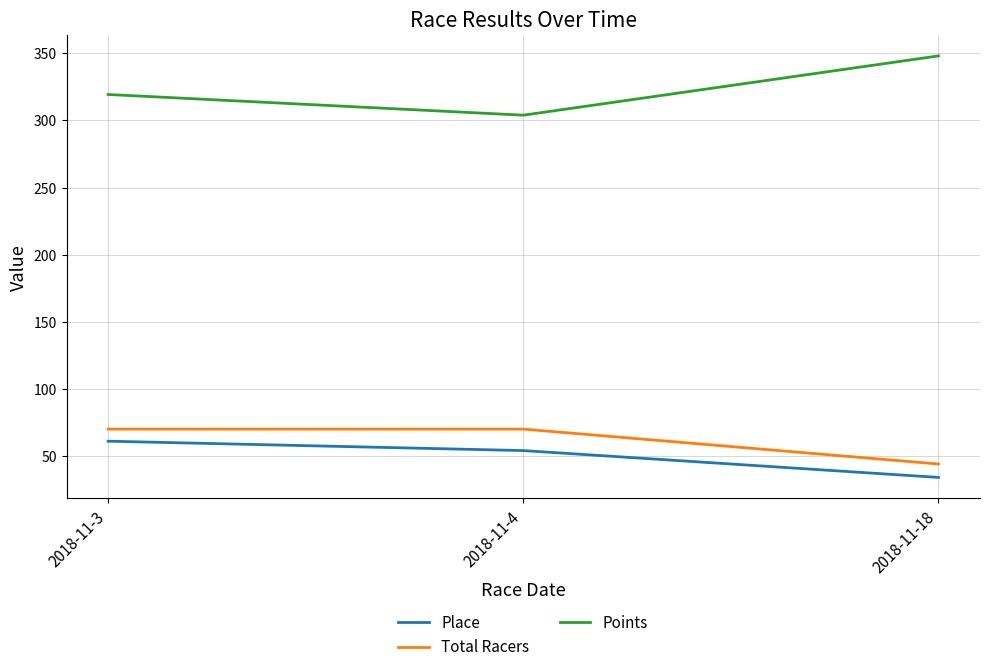

What are all the series names shown in the legend?

Place, Total Racers, Points